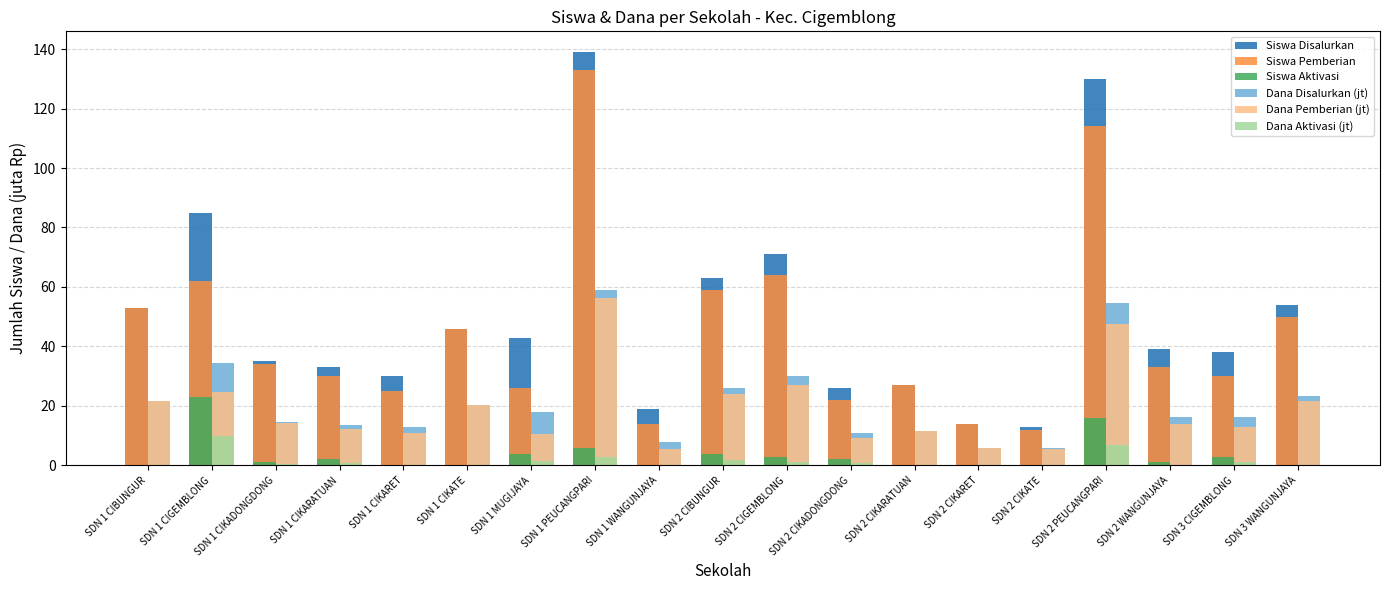

The value of Dana Pemberian (jt) at SDN 2 CIBUNGUR is 24.1. True or false?

True